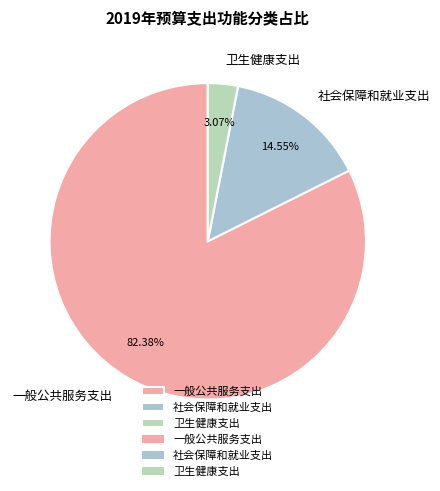

Count the number of slices in the pie.

3